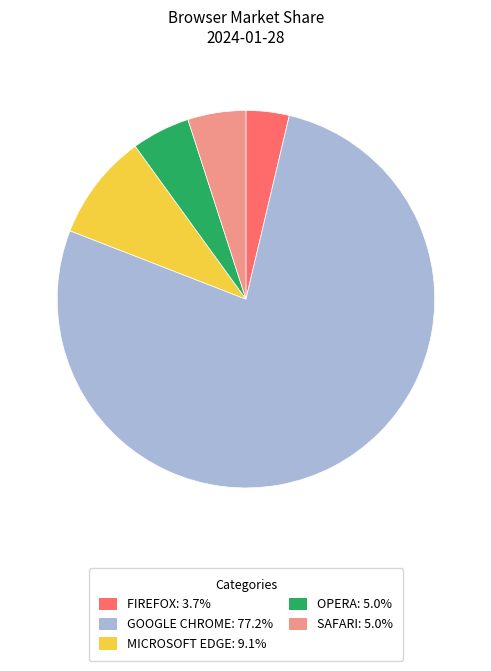

Is GOOGLE CHROME: 77.2% the majority of the pie?

Yes